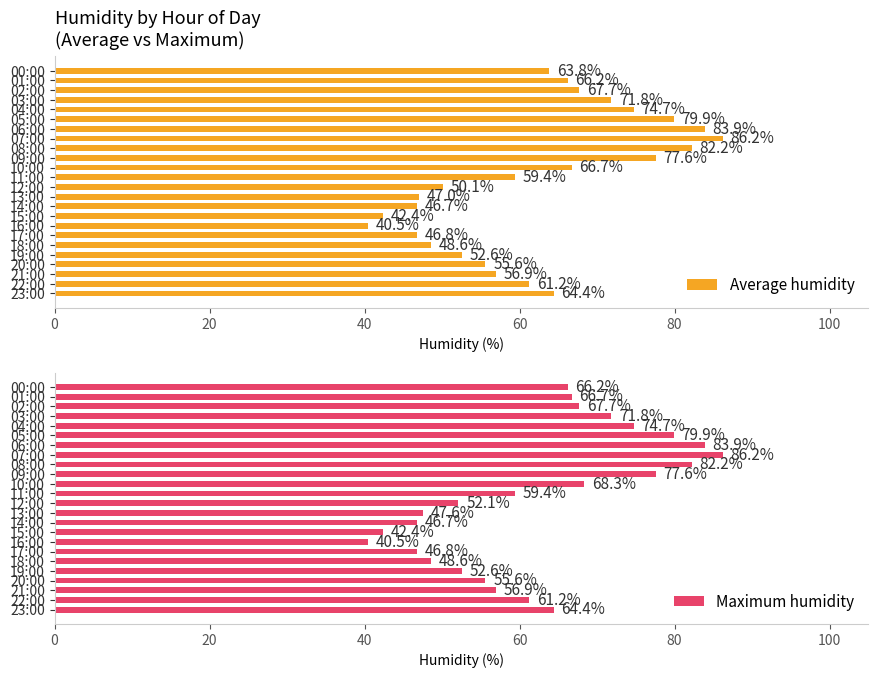

Count the number of categories in the chart.

24